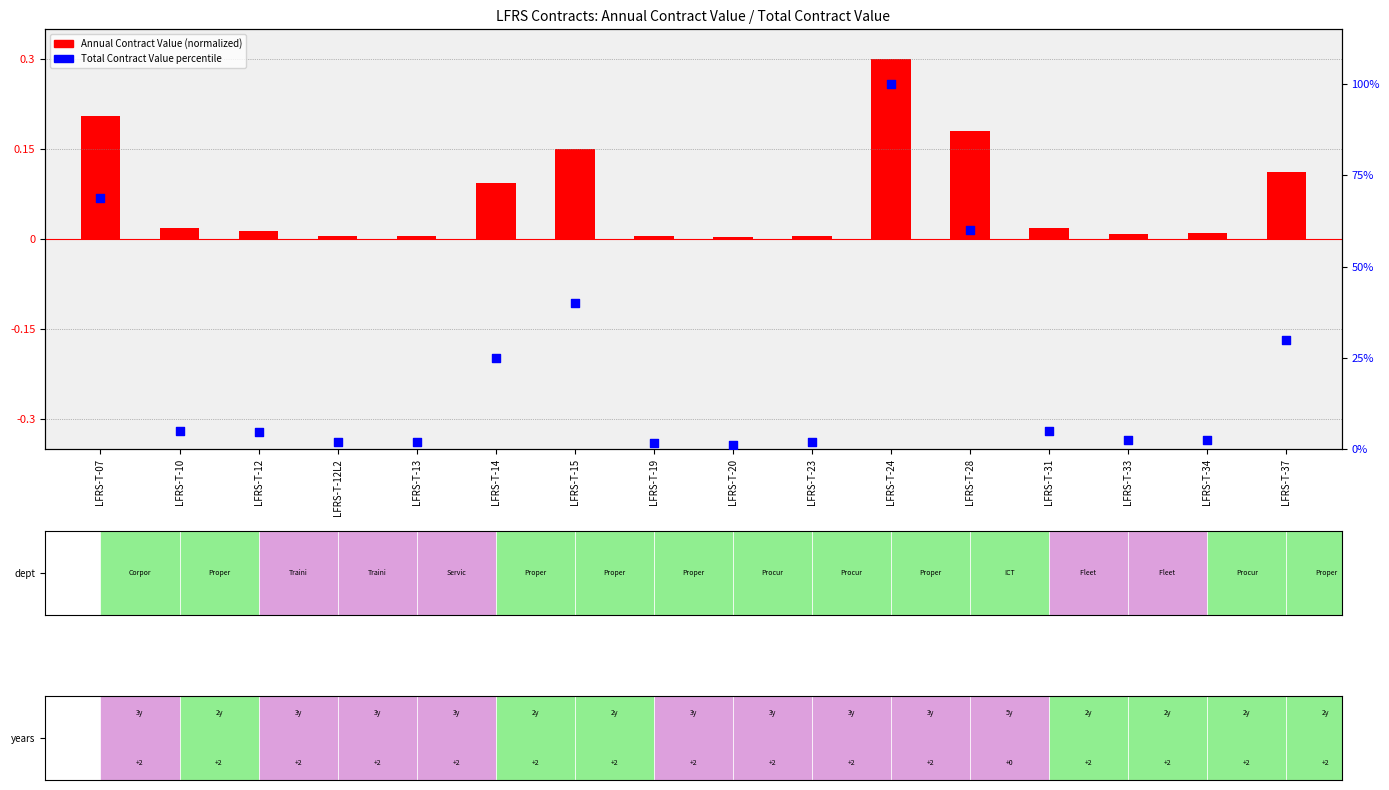

What is the total value across all series at LFRS-T-28?

60.2